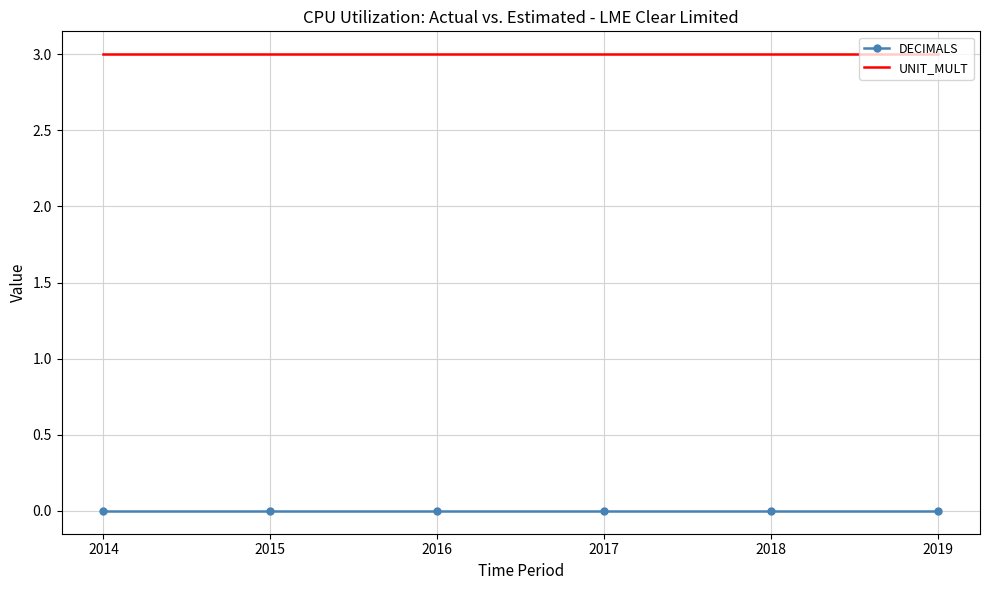

What is the spread (max minus min) of values at 2014?

3